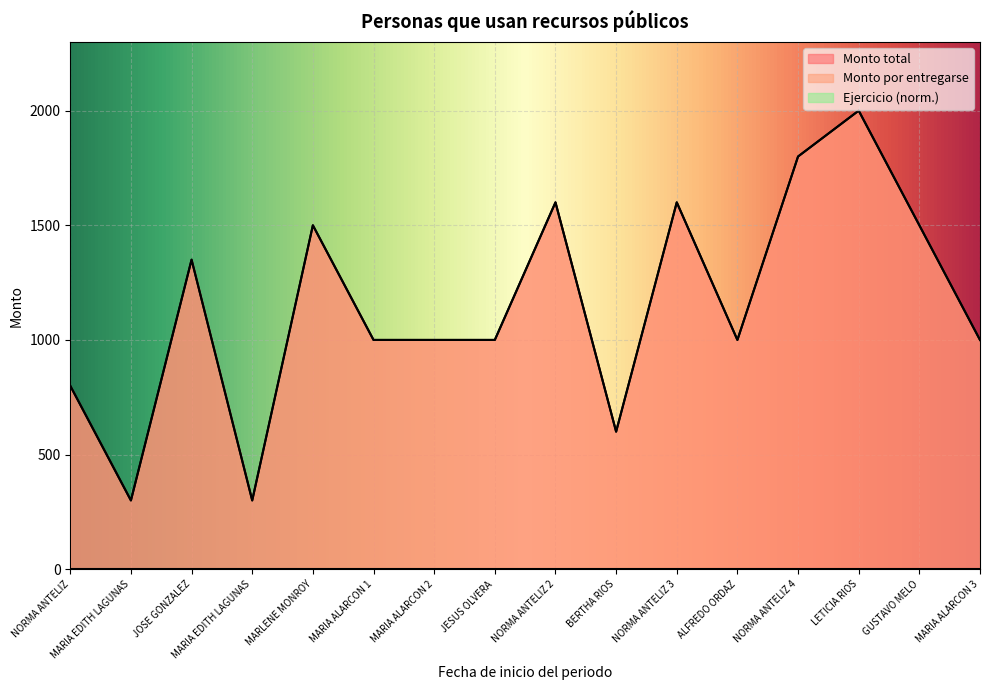

List the series in order of their peak value, lowest first.

Monto total, Monto por entregarse